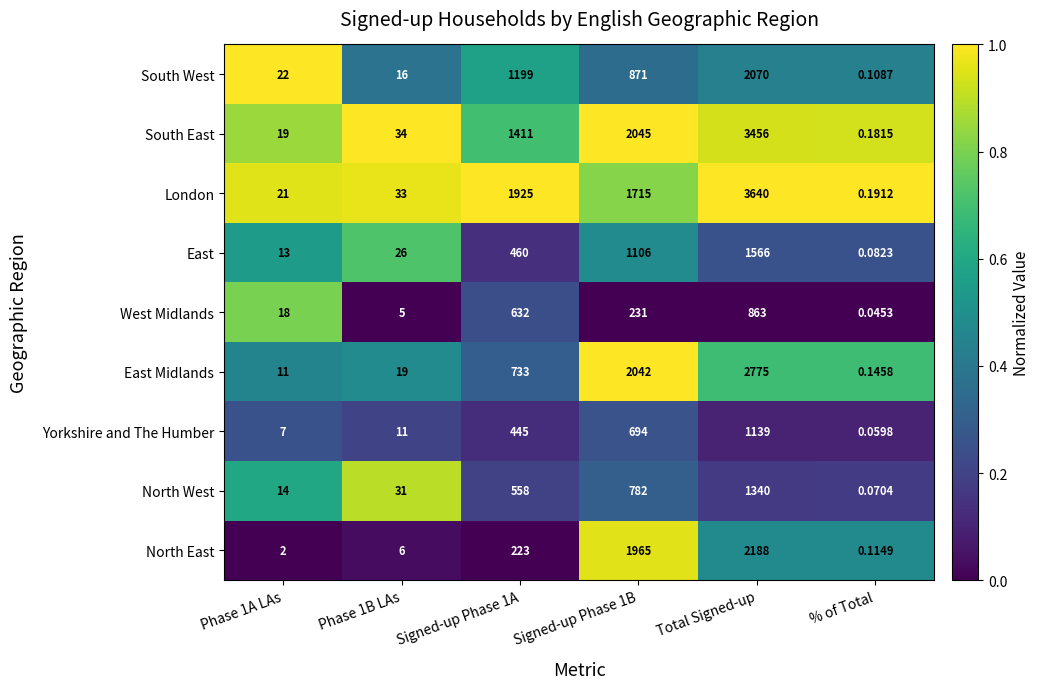

Is the value of East at Phase 1A LAs greater than the value of South East at Phase 1A LAs?

No